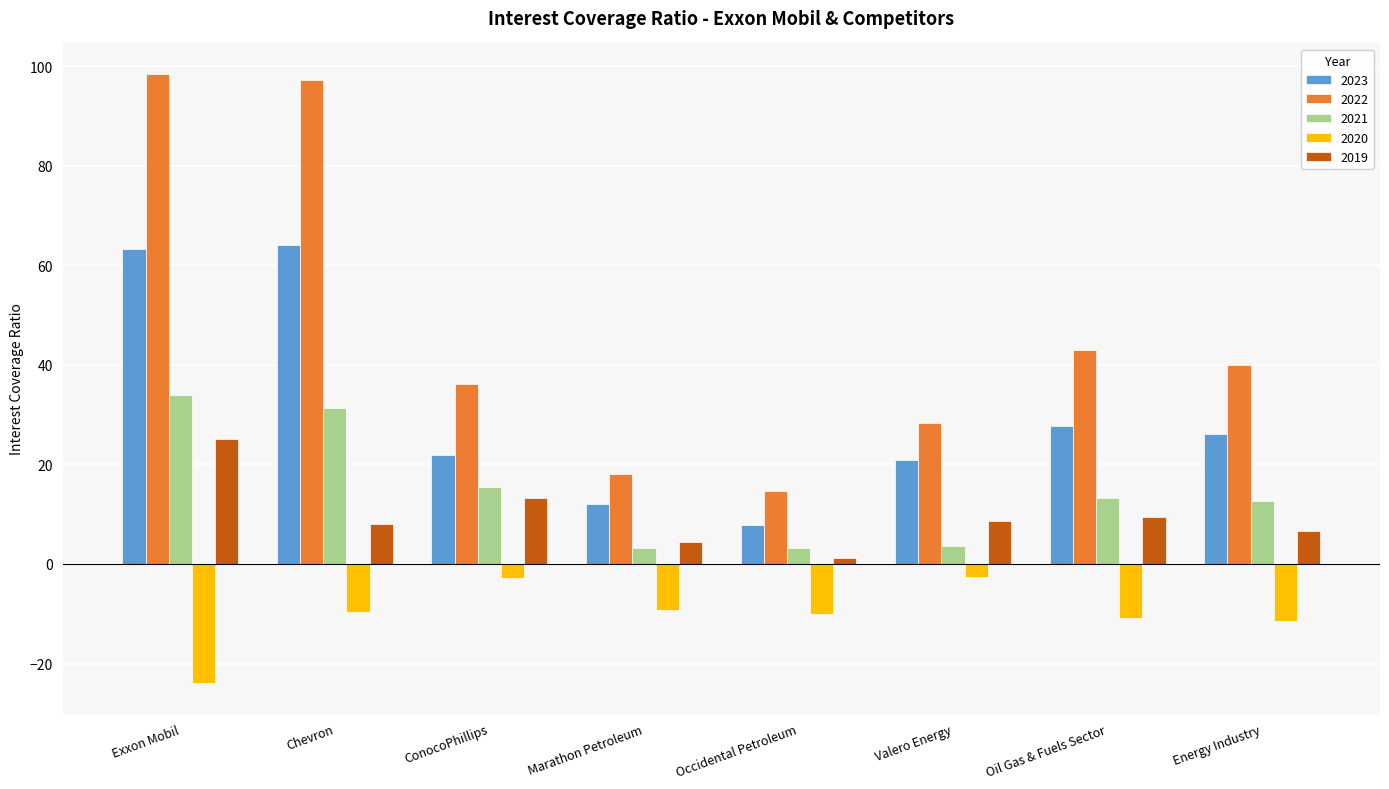

How many data points in 2023 are above 26?

4